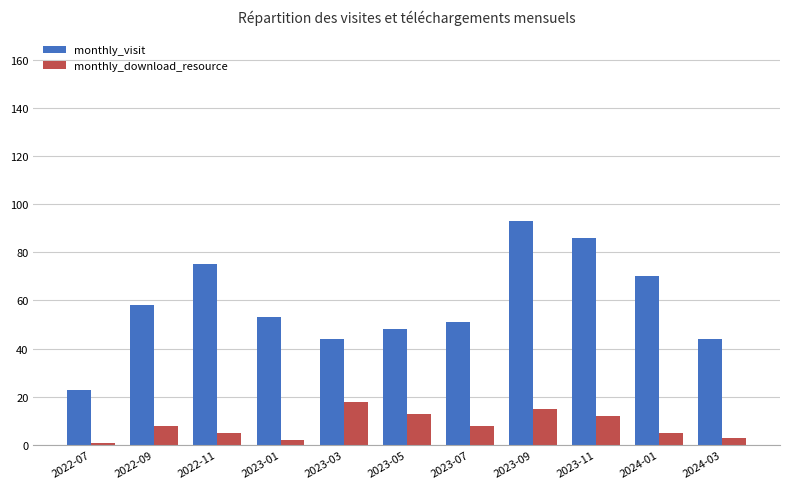

What is the average value of the monthly_download_resource series?

8